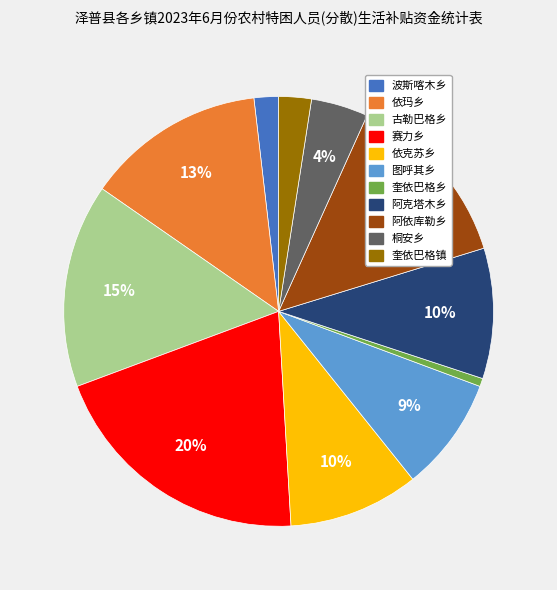

How many segments does this pie chart have?

11